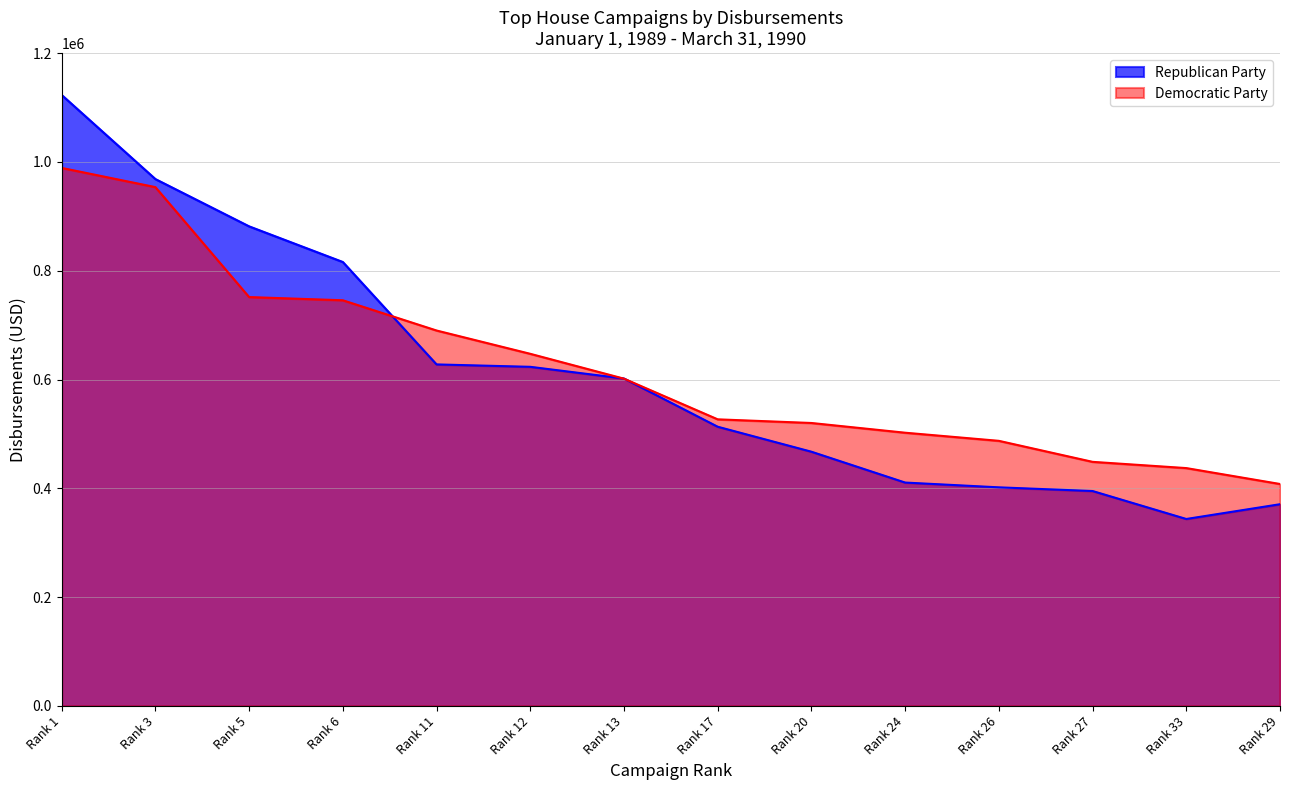

Which series ends up on top after the final intersection of Democratic Party and Republican Party?

Democratic Party